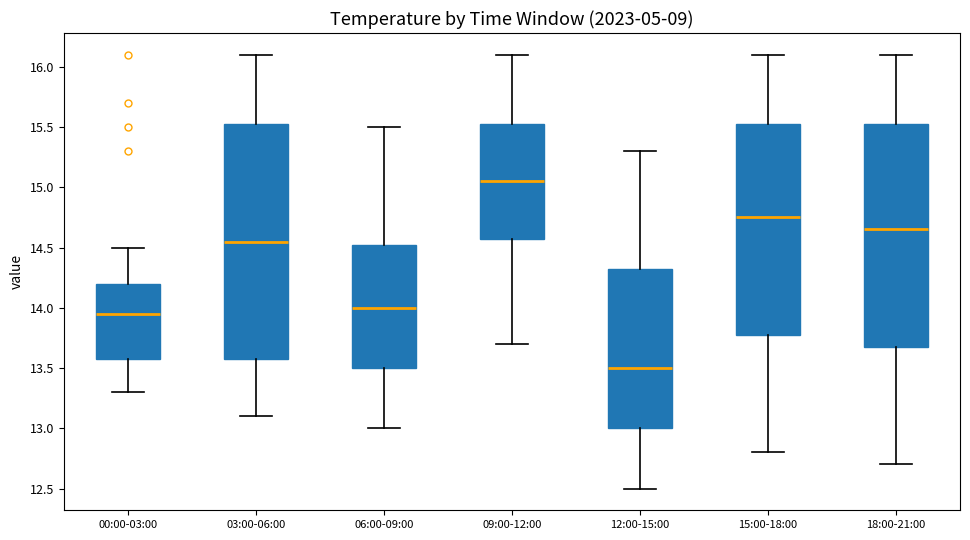

Reading left to right, read every box against the y-axis: the position of its median line, the range the box covers, and the ends of its whiskers. The values are not printed on the chart, so give them approximately, as read against the axis.

00:00-03:00: median 13.95, box 13.60 to 14.20, whiskers 13.30 to 14.50
03:00-06:00: median 14.55, box 13.60 to 15.55, whiskers 13.10 to 16.10
06:00-09:00: median 14.00, box 13.50 to 14.55, whiskers 13.00 to 15.50
09:00-12:00: median 15.05, box 14.60 to 15.55, whiskers 13.70 to 16.10
12:00-15:00: median 13.50, box 13.00 to 14.35, whiskers 12.50 to 15.30
15:00-18:00: median 14.75, box 13.80 to 15.55, whiskers 12.80 to 16.10
18:00-21:00: median 14.65, box 13.70 to 15.55, whiskers 12.70 to 16.10